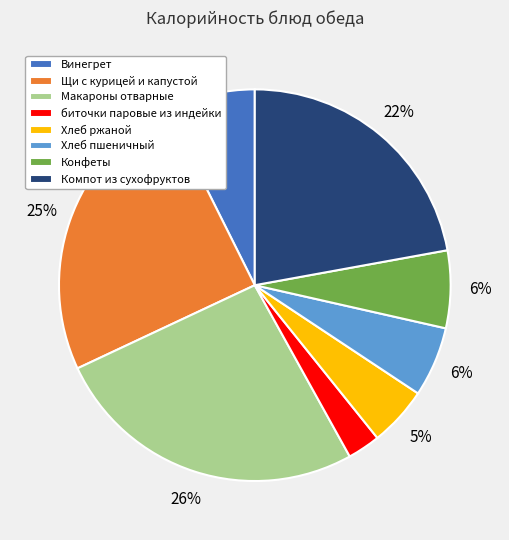

Approximately how many times larger is the value at Хлеб пшеничный compared to Компот из сухофруктов?

0.3